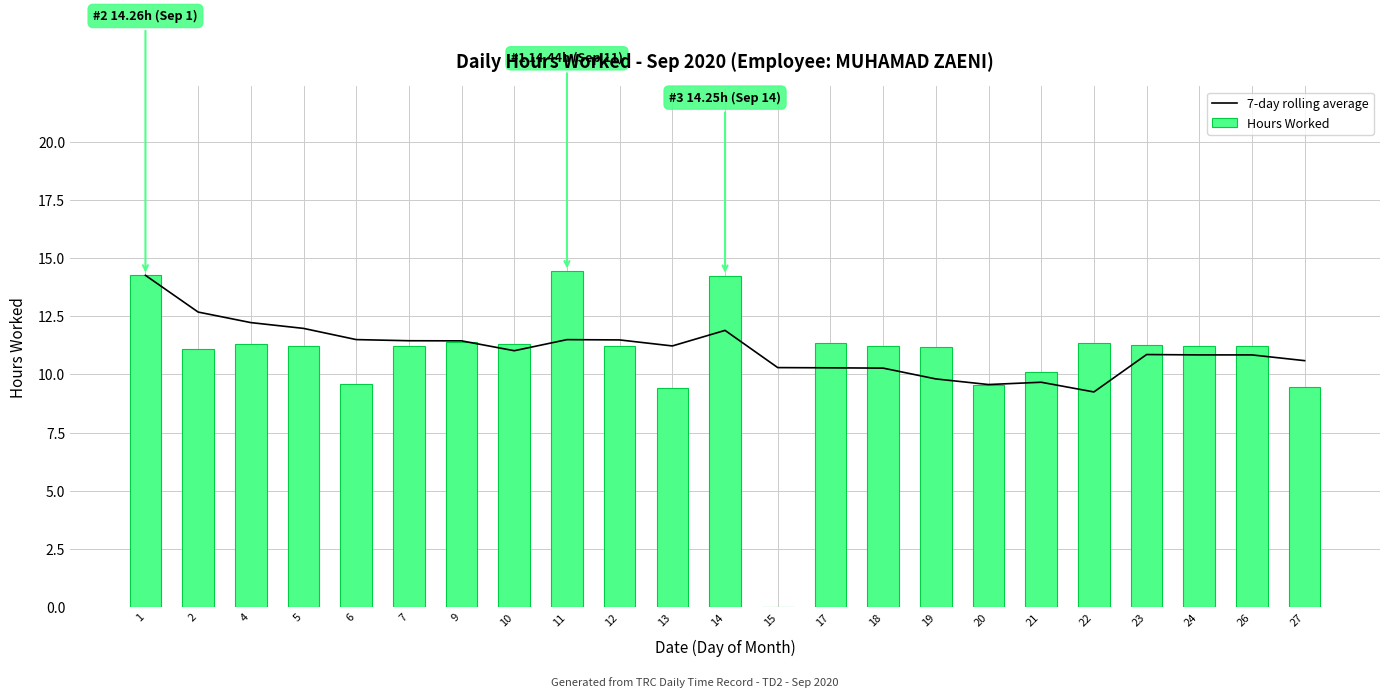

Is it true that 7-day rolling average equals 18.3 at 10?

False